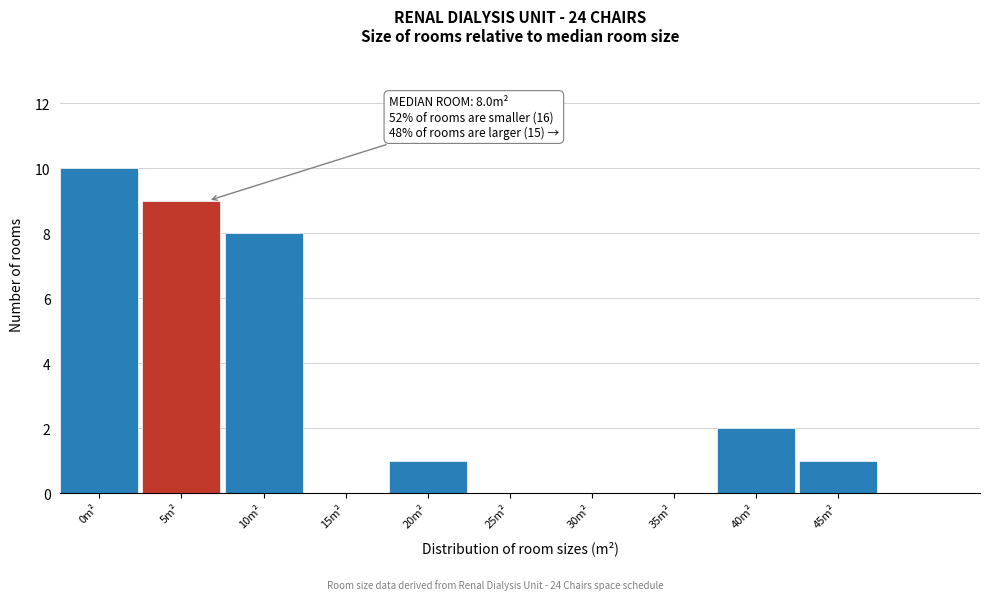

Reading left to right, transcribe all the data shown in this chart.

0m²=10	5m²=9	10m²=8	15m²=0	20m²=1	25m²=0	30m²=0	35m²=0	40m²=2	45m²=1